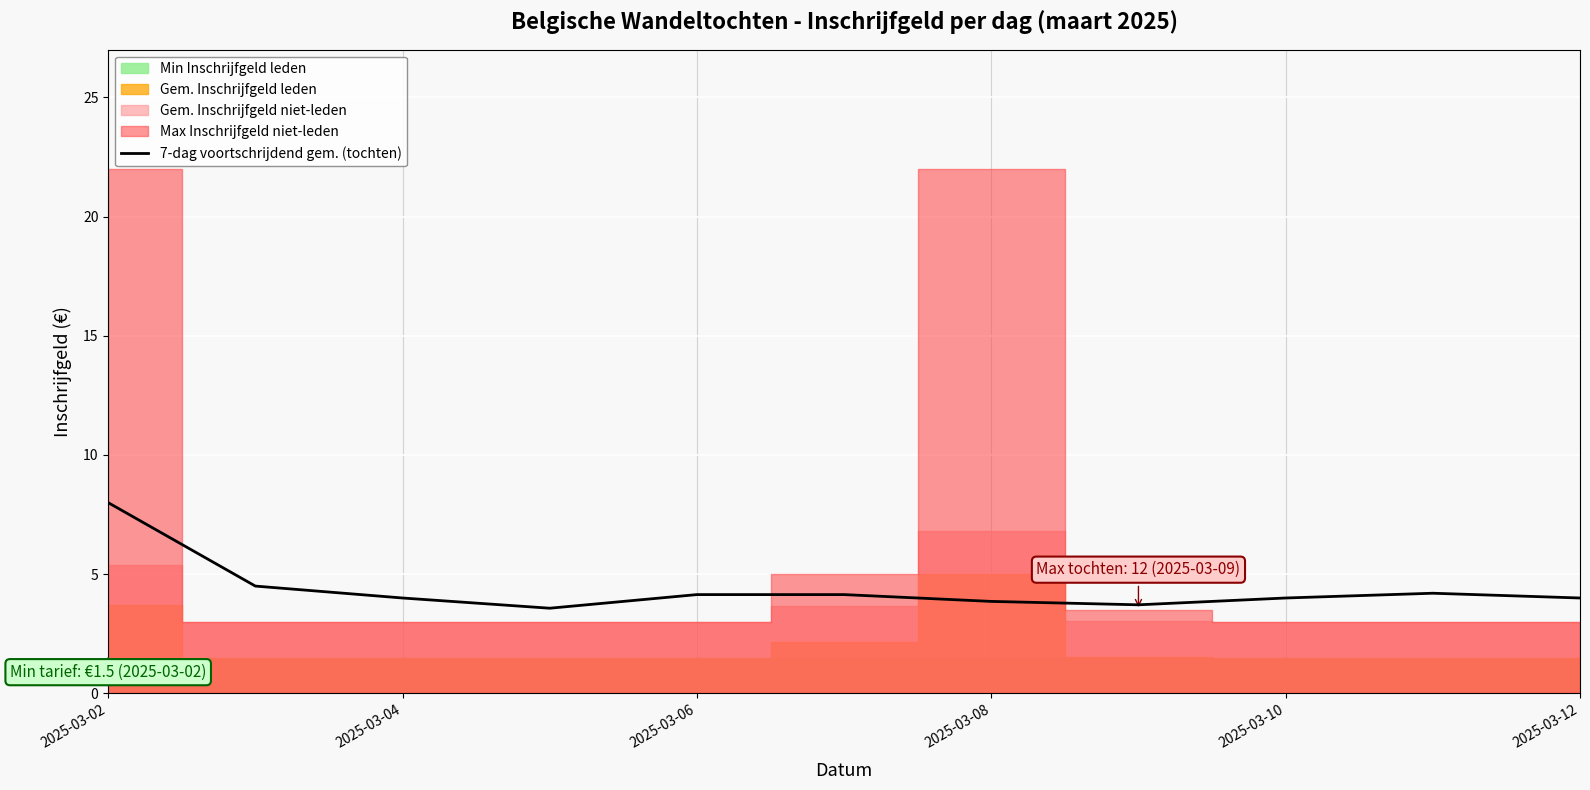

The 7-dag voortschrijdend gem. (tochten) series shows 4.0 at 2025-03-10. True or false?

True